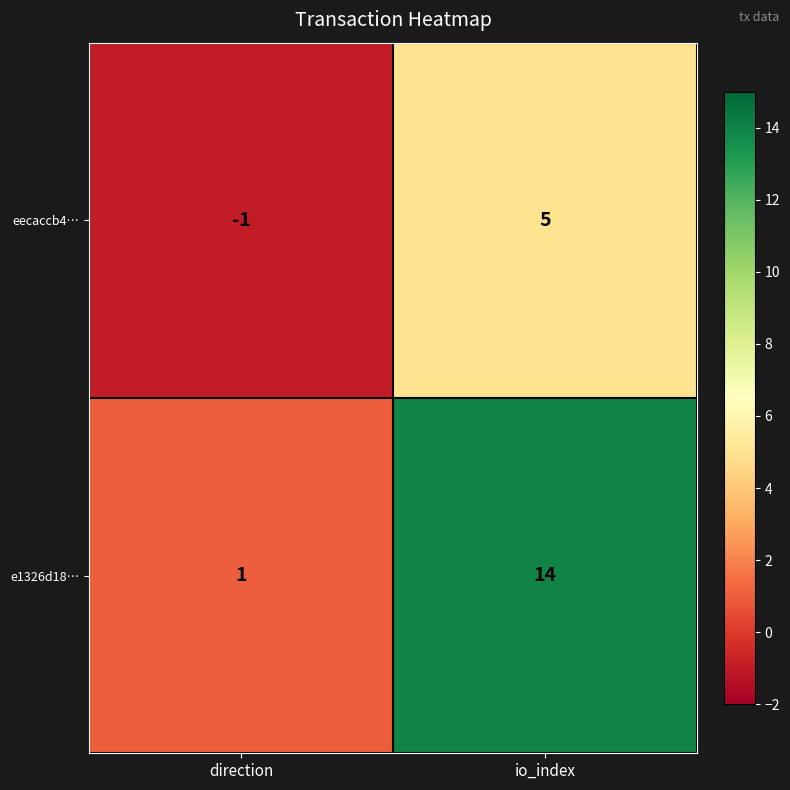

Reading right to left, what are all the values shown in this chart?

eecaccb4…: io_index=5	direction=-1
e1326d18…: io_index=14	direction=1